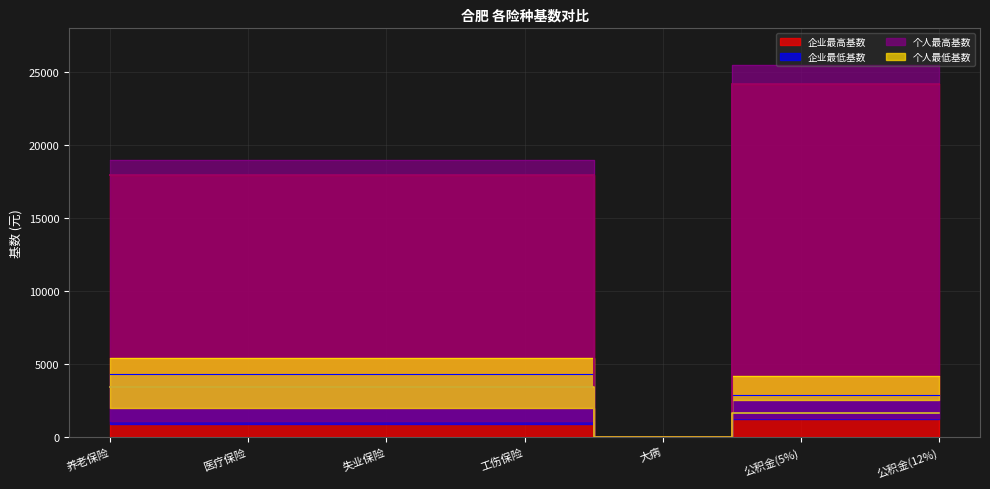

Where is 个人最低基数 nearest to the value 1714?

公积金(5%)